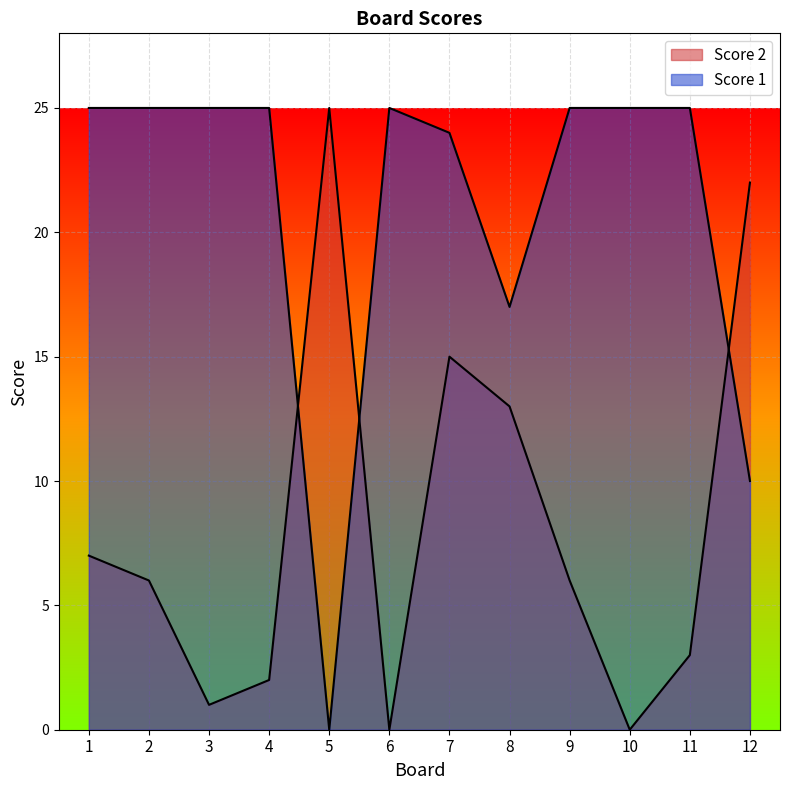

What are all the series names shown in the legend?

Score 2, Score 1